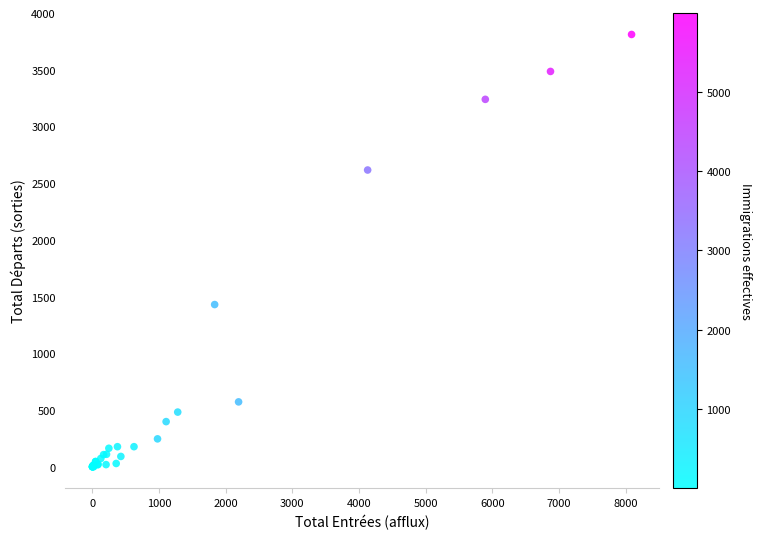

What Y value in the scatter plot is closest to 1905?

1430